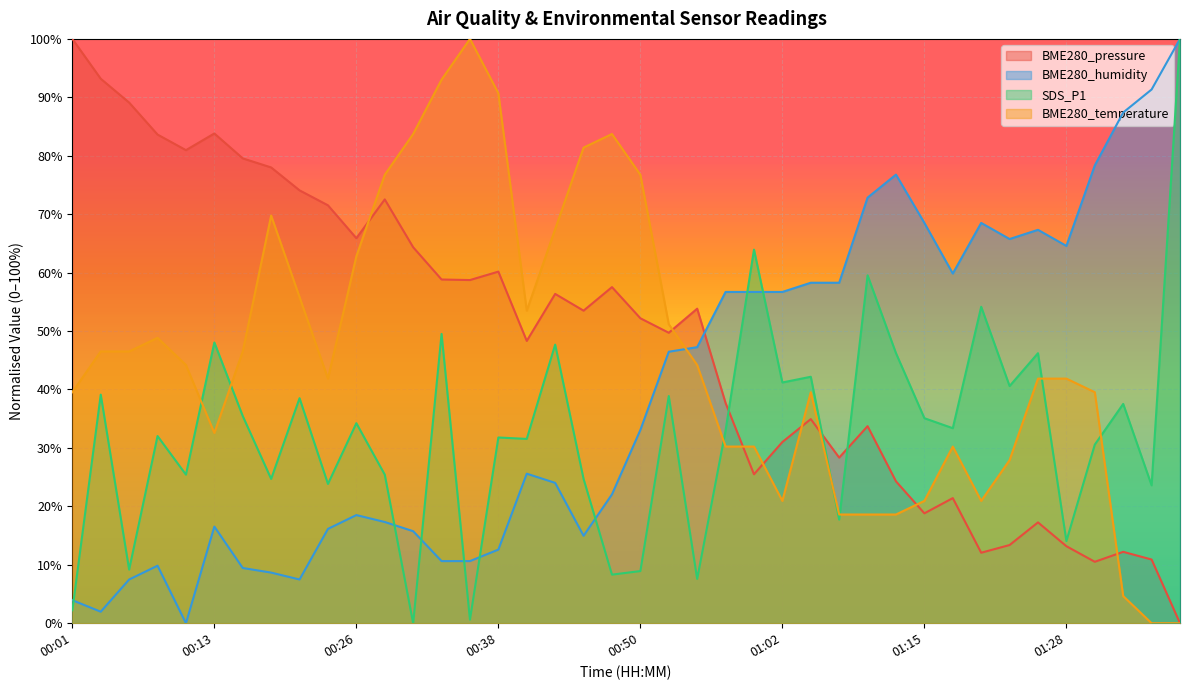

Is it true that BME280_humidity equals 15.0 at 01:28?

False